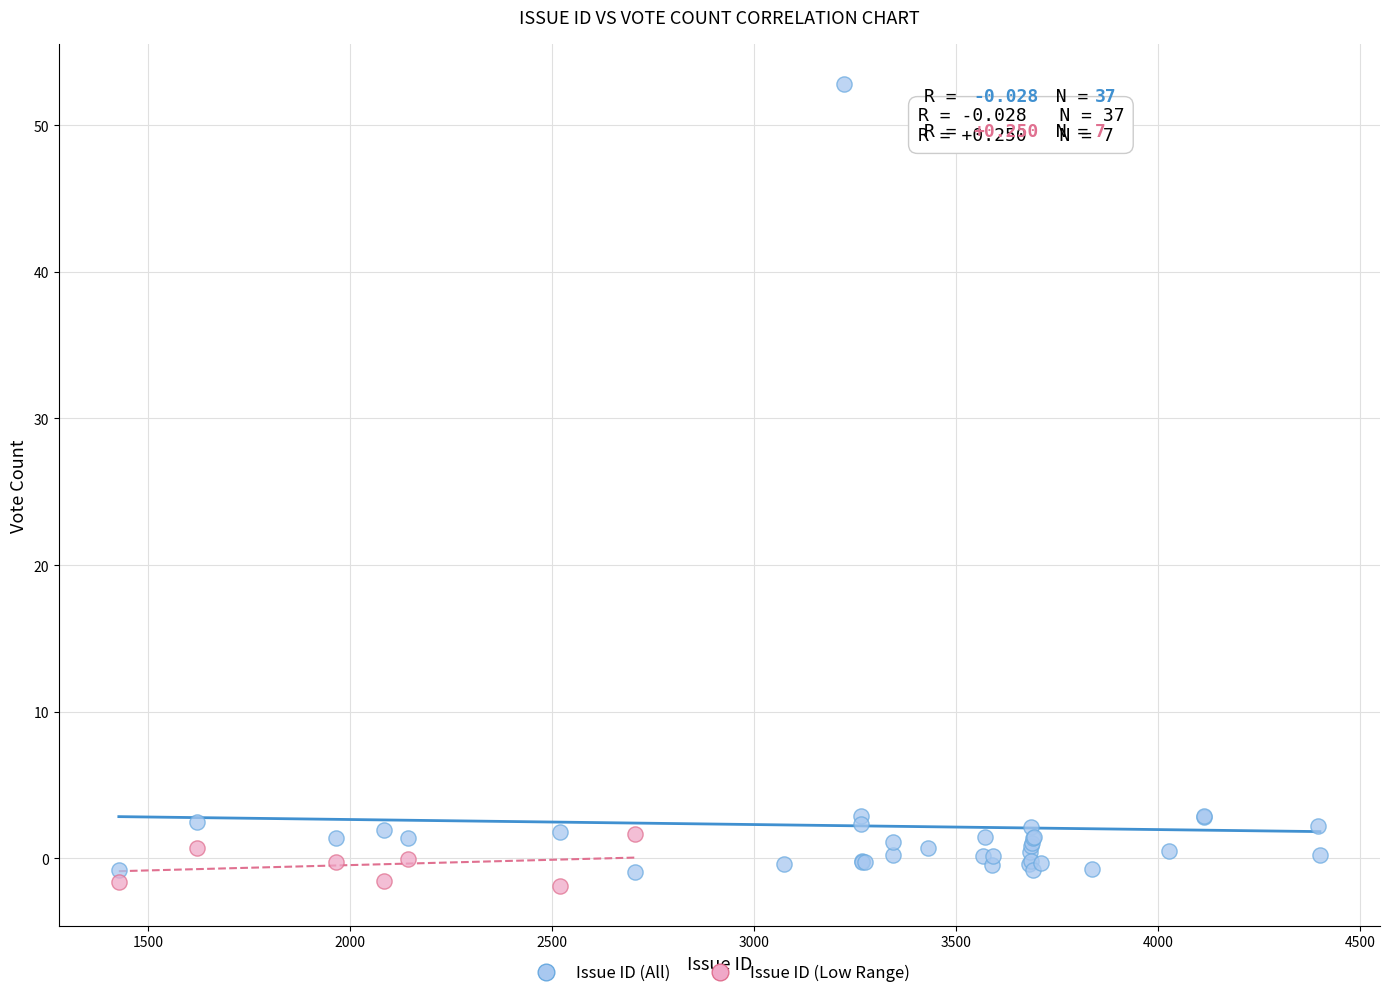

Which series has the largest Y range (max minus min)?

Issue ID (All)